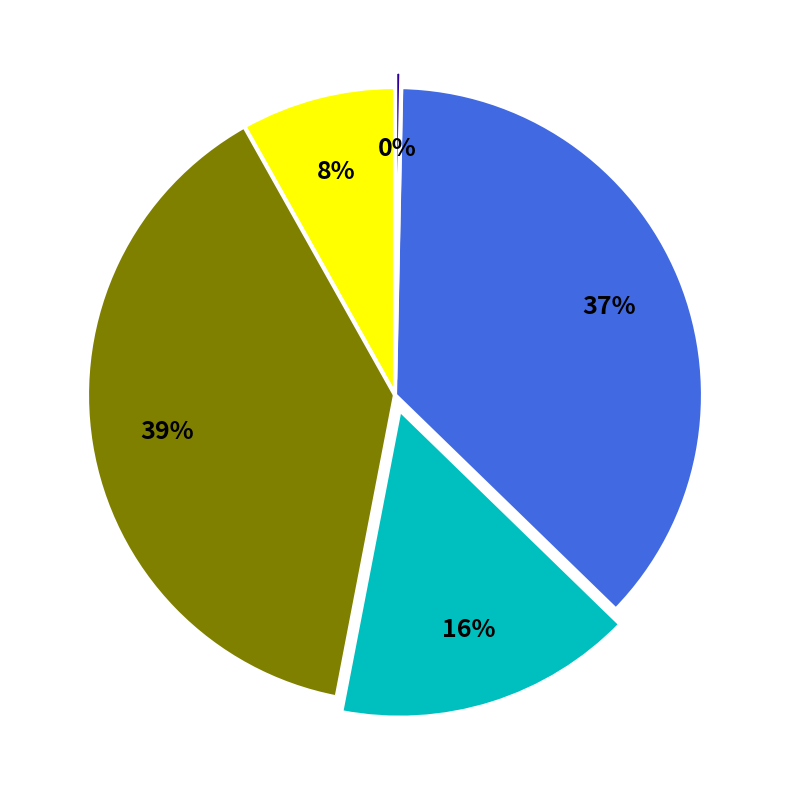

Is there any slice that represents more than half of the pie?

No